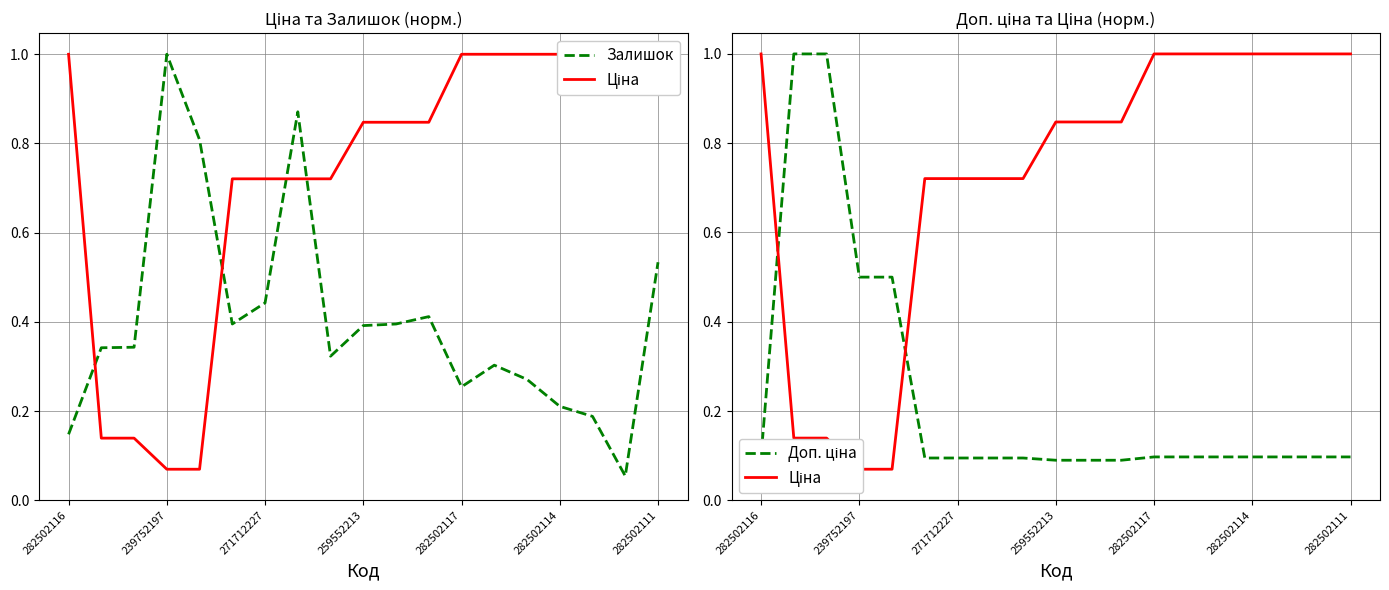

Rank the series by their maximum value, from highest to lowest.

Залишок, Ціна, Доп. ціна